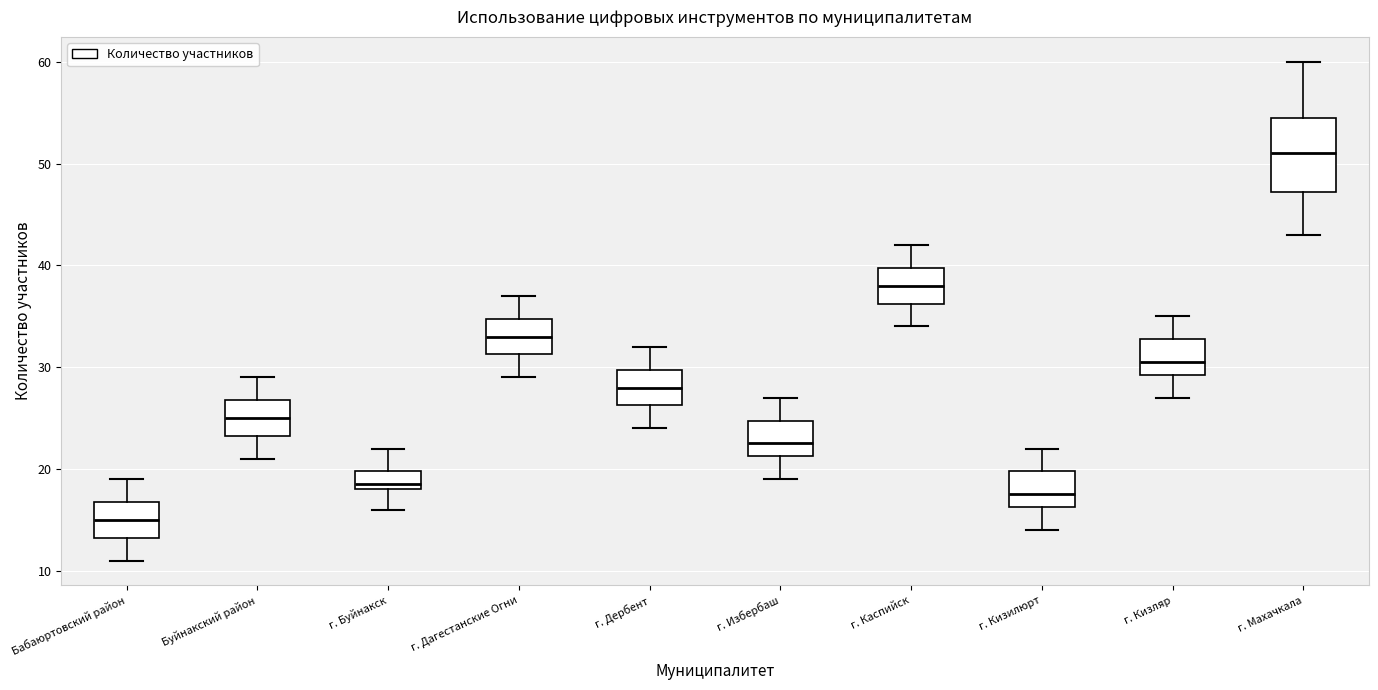

Reading left to right, read every box against the y-axis: the position of its median line, the range the box covers, and the ends of its whiskers. The values are not printed on the chart, so give them approximately, as read against the axis.

Бабаюртовский район: median 15, box 13 to 17, whiskers 11 to 19
Буйнакский район: median 25, box 23 to 27, whiskers 21 to 29
г. Буйнакск: median 19, box 18 to 20, whiskers 16 to 22
г. Дагестанские Огни: median 33, box 31 to 35, whiskers 29 to 37
г. Дербент: median 28, box 26 to 30, whiskers 24 to 32
г. Избербаш: median 23, box 21 to 25, whiskers 19 to 27
г. Каспийск: median 38, box 36 to 40, whiskers 34 to 42
г. Кизилюрт: median 18, box 16 to 20, whiskers 14 to 22
г. Кизляр: median 31, box 29 to 33, whiskers 27 to 35
г. Махачкала: median 51, box 47 to 55, whiskers 43 to 60